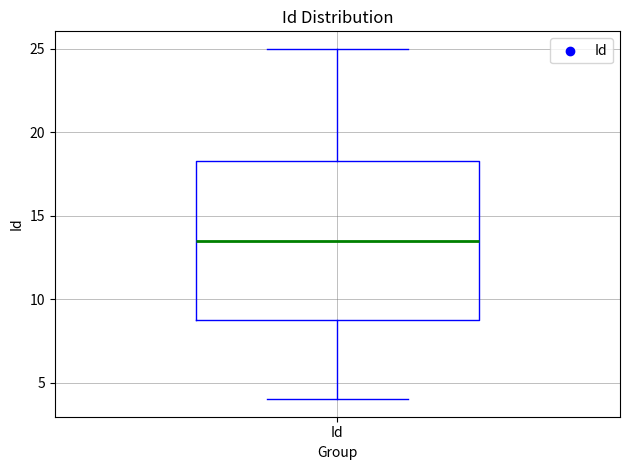

Transcribe this box plot: give where the median line is, the range the box spans, and where the two whiskers end, as read against the y-axis. The values are not printed on the chart, so give them approximately, as read against the axis.

median 13.5, box 9.0 to 18.5, whiskers 4.0 to 25.0